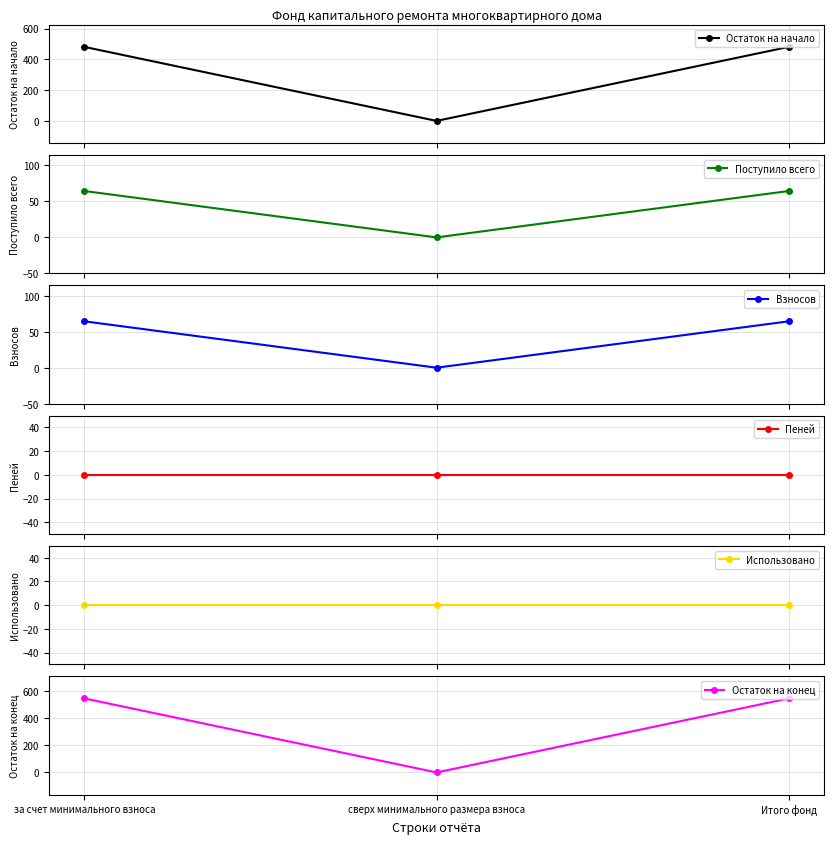

What is the spread (max minus min) of values at за счет минимального взноса?

545.4